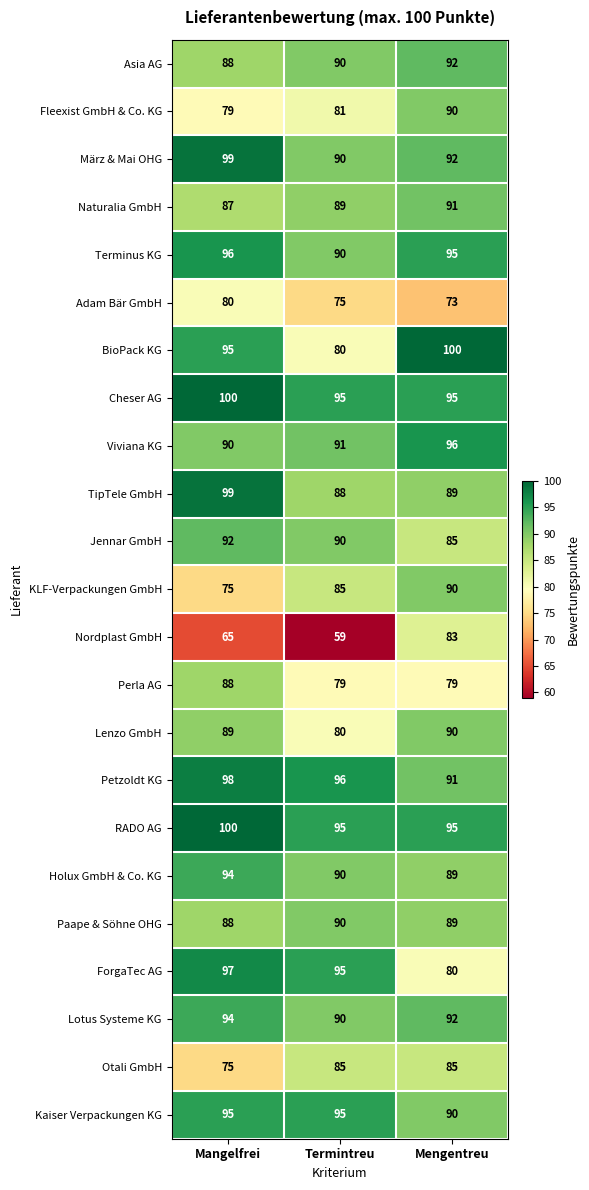

List the labels in order of Viviana KG value, smallest first.

Mangelfrei, Termintreu, Mengentreu